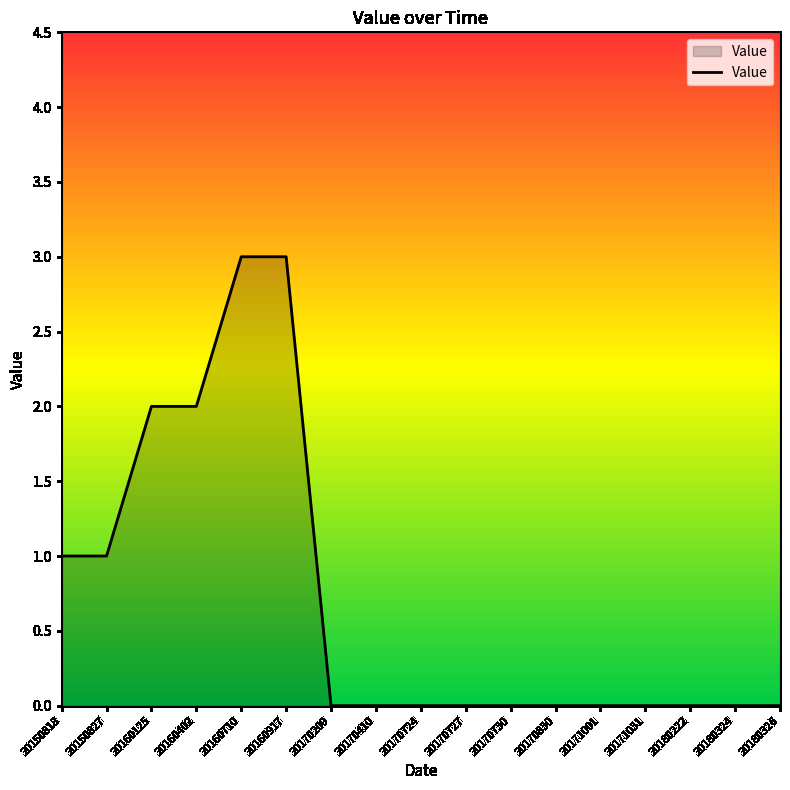

What is the maximum value shown in the chart?

3